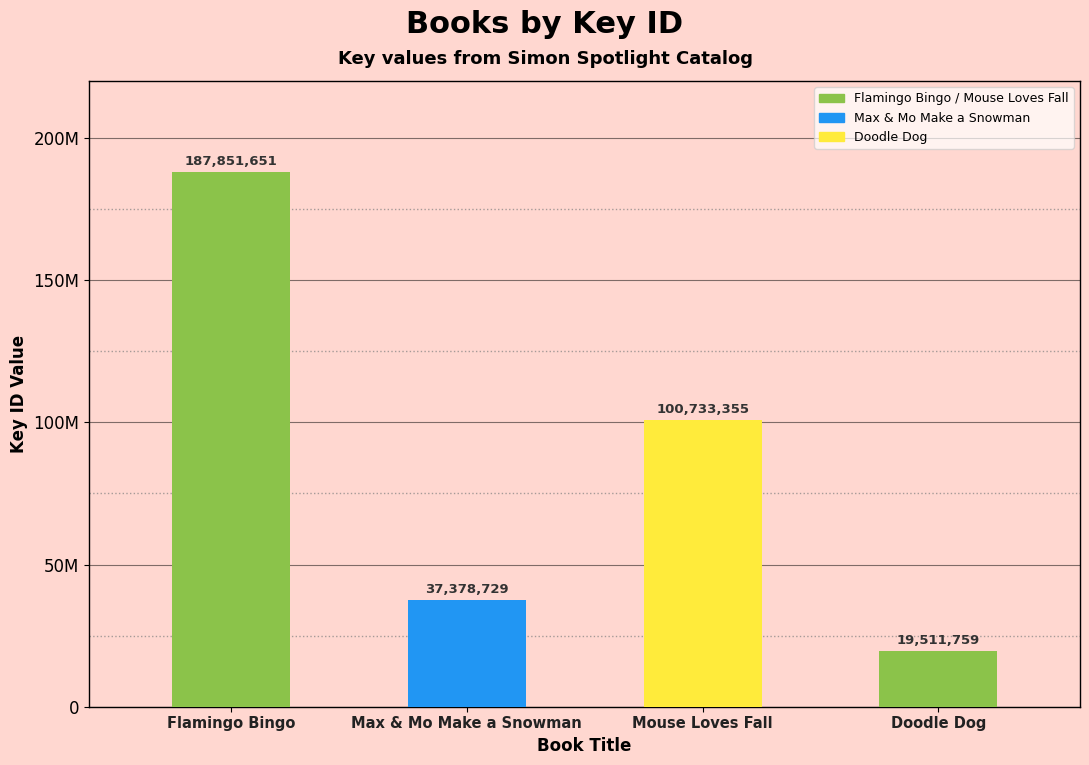

At which category does the chart reach its peak across all series?

Flamingo Bingo